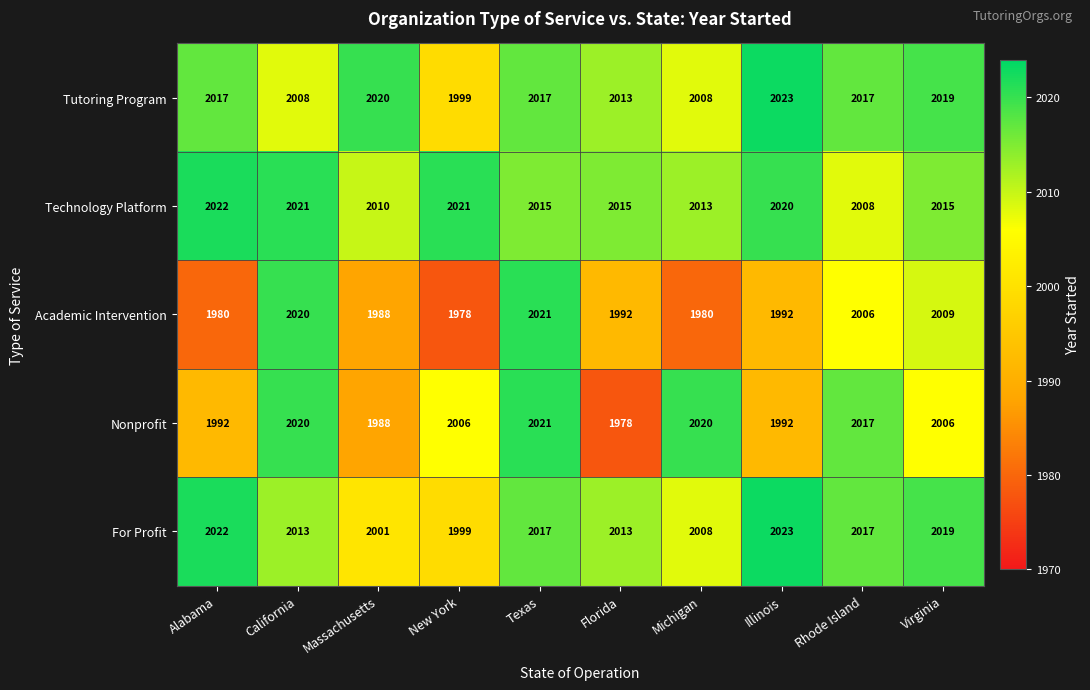

What is the average value of the Tutoring Program series?

2014